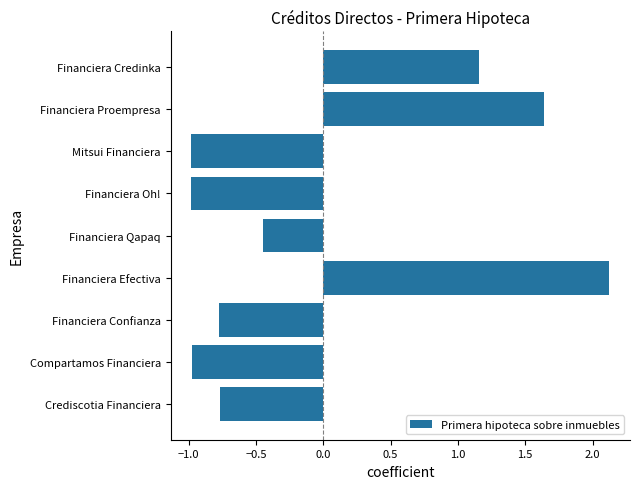

At which label is the value closest to 0?

Financiera Qapaq